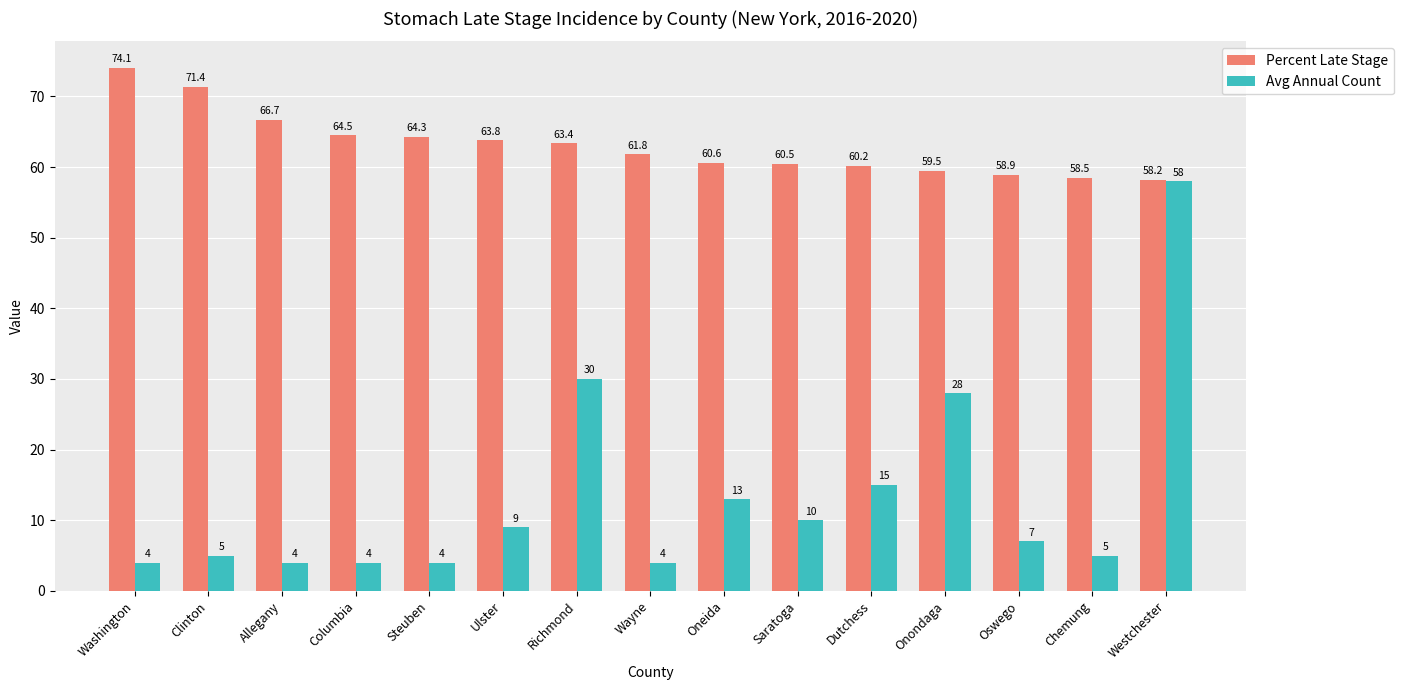

Reading right to left, transcribe all the data shown in this chart.

Percent Late Stage: Westchester=58.2	Chemung=58.5	Oswego=58.9	Onondaga=59.5	Dutchess=60.2	Saratoga=60.5	Oneida=60.6	Wayne=61.8	Richmond=63.4	Ulster=63.8	Steuben=64.3	Columbia=64.5	Allegany=66.7	Clinton=71.4	Washington=74.1
Avg Annual Count: Westchester=58.0	Chemung=5.0	Oswego=7.0	Onondaga=28.0	Dutchess=15.0	Saratoga=10.0	Oneida=13.0	Wayne=4.0	Richmond=30.0	Ulster=9.0	Steuben=4.0	Columbia=4.0	Allegany=4.0	Clinton=5.0	Washington=4.0